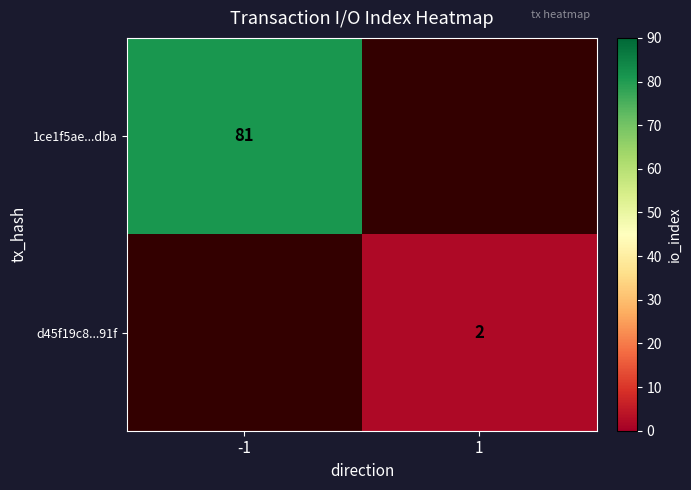

The 1ce1f5ae...dba series shows 81 at -1. True or false?

True